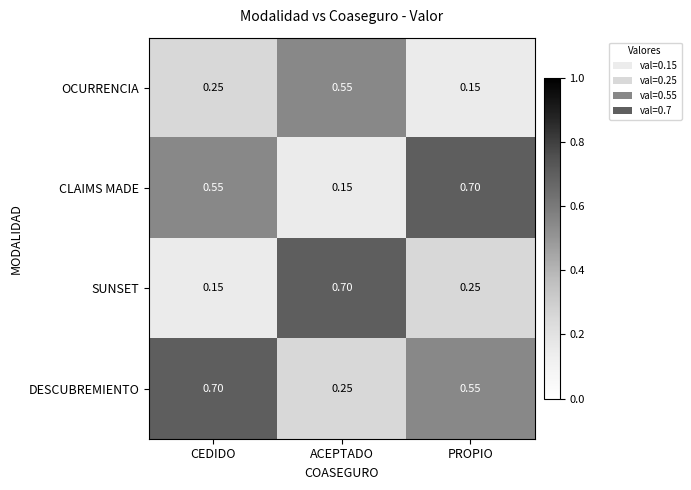

Which series has the largest total across all categories?

DESCUBREMIENTO